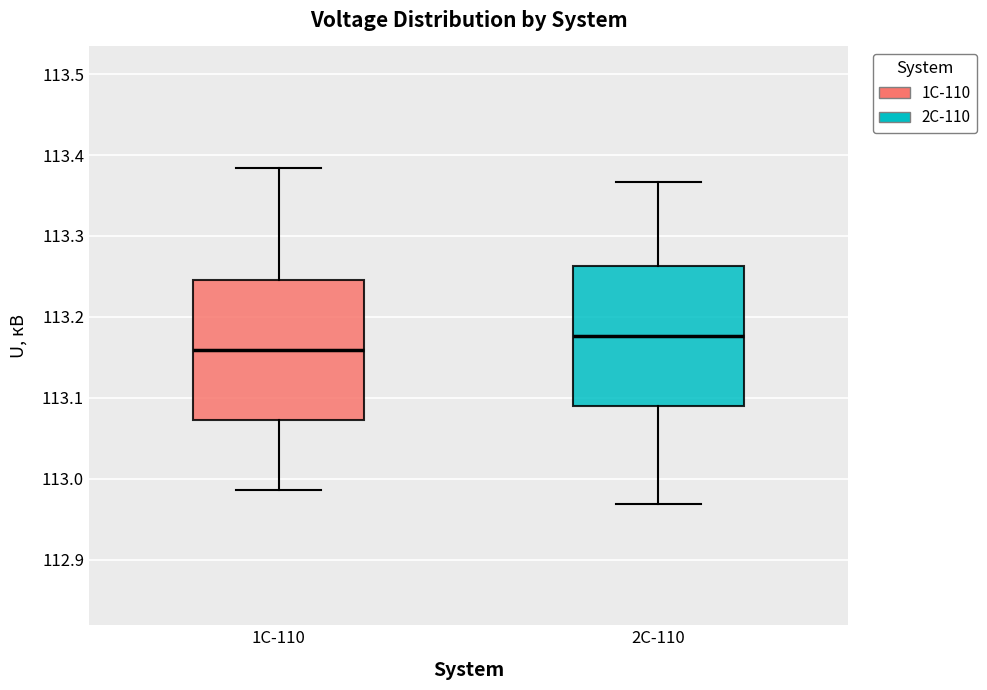

Which box's median line is the lowest?

1С-110